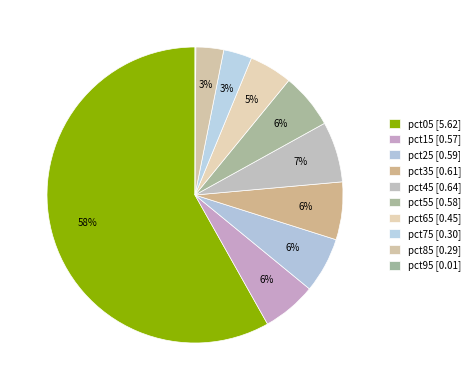

To the nearest percent, what portion does pct75 represent?

3%